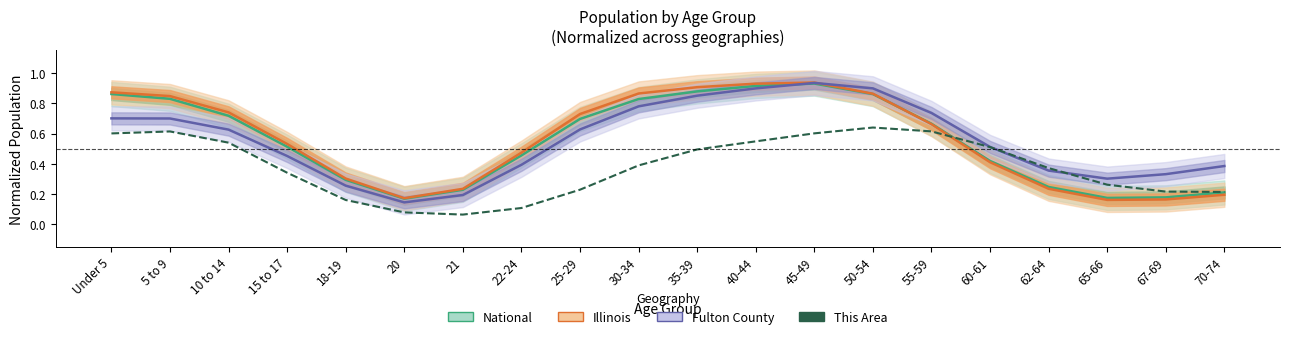

Reading left to right, what are all the values shown in this chart?

0.6	0.6	0.5	0.3	0.2	0.1	0.1	0.1	0.2	0.4	0.5	0.5	0.6	0.6	0.6	0.5	0.4	0.3	0.2	0.2